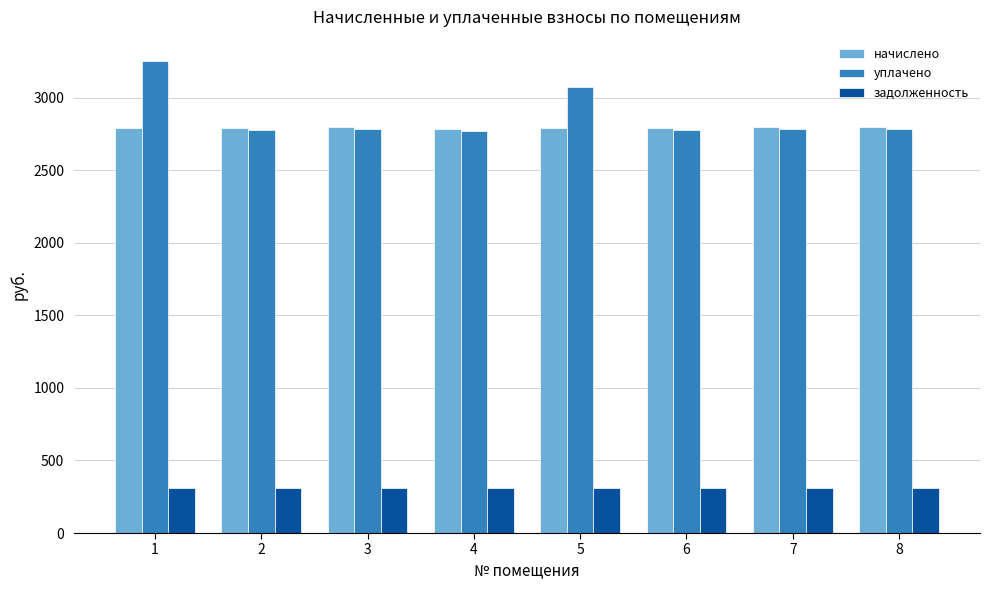

Which series has the largest range (max minus min)?

уплачено